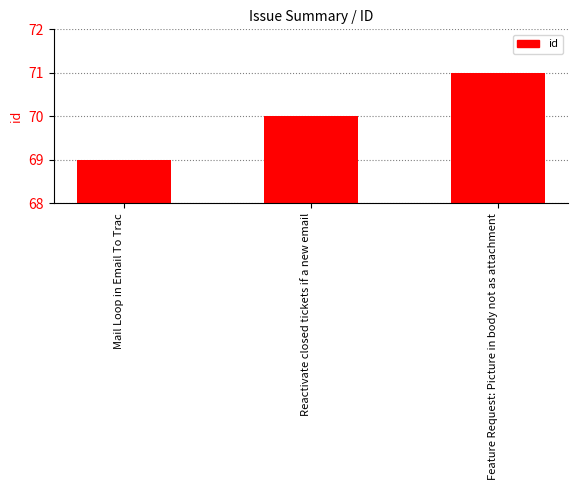

How many series are shown in this chart?

1